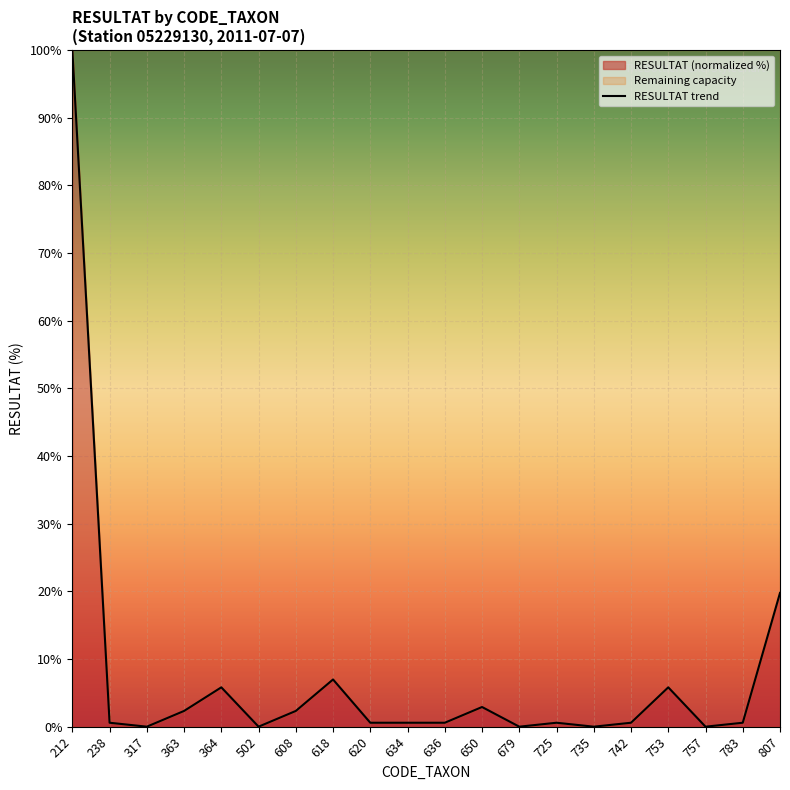

Reading right to left, extract all data points from this chart.

807=19.8	783=0.6	757=0.0	753=5.8	742=0.6	735=0.0	725=0.6	679=0.0	650=2.9	636=0.6	634=0.6	620=0.6	618=7.0	608=2.3	502=0.0	364=5.8	363=2.3	317=0.0	238=0.6	212=100.0